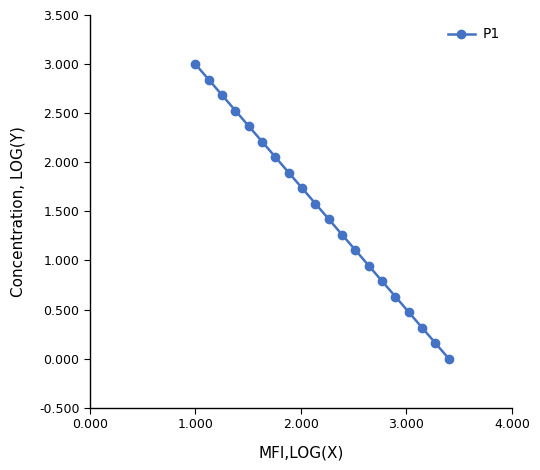

True or false: there are more than 1 points higher than both neighbors.

False